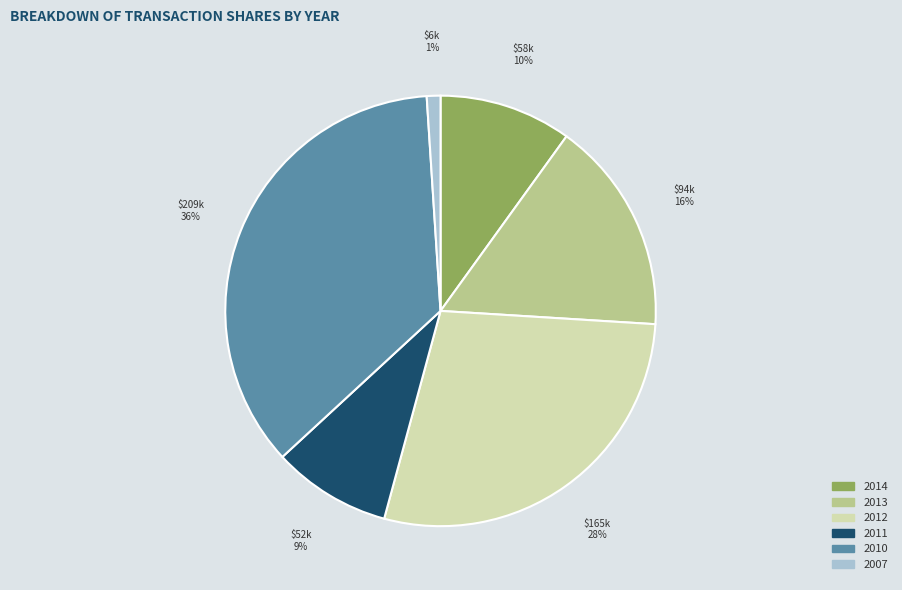

What percentage is the 2011 slice, to the nearest percent?

9%